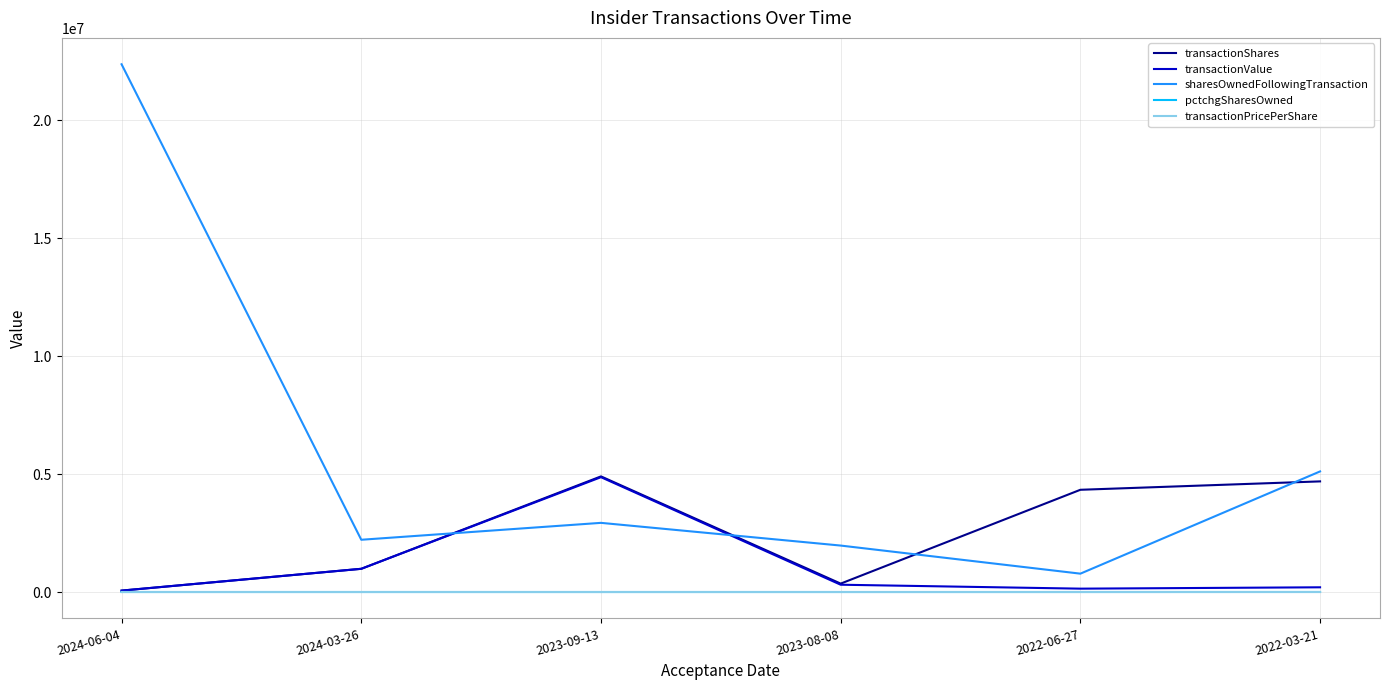

Where is sharesOwnedFollowingTransaction nearest to the value 11580362?

2022-03-21